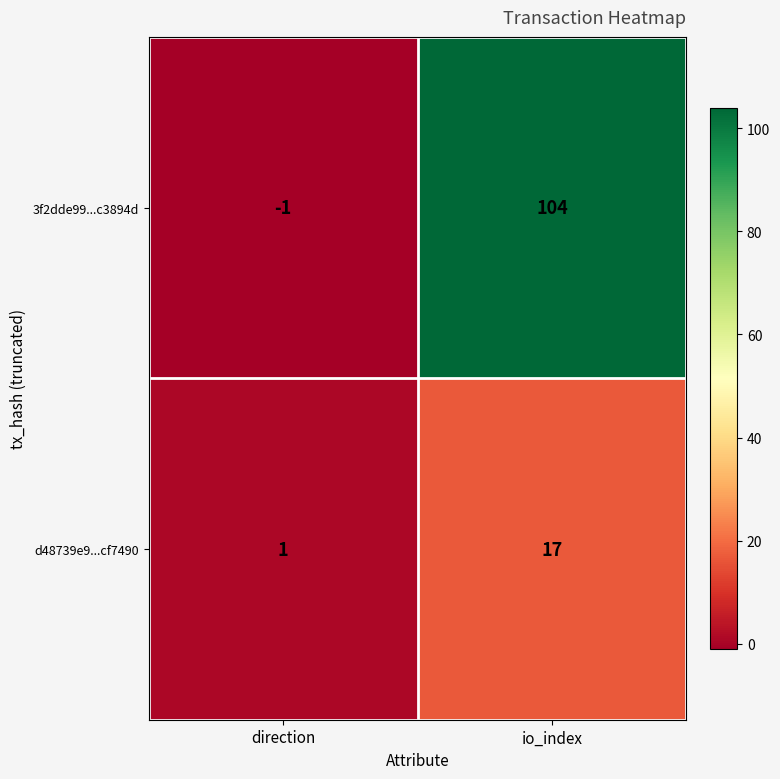

Which series changed the most between direction and io_index?

3f2dde99...c3894d